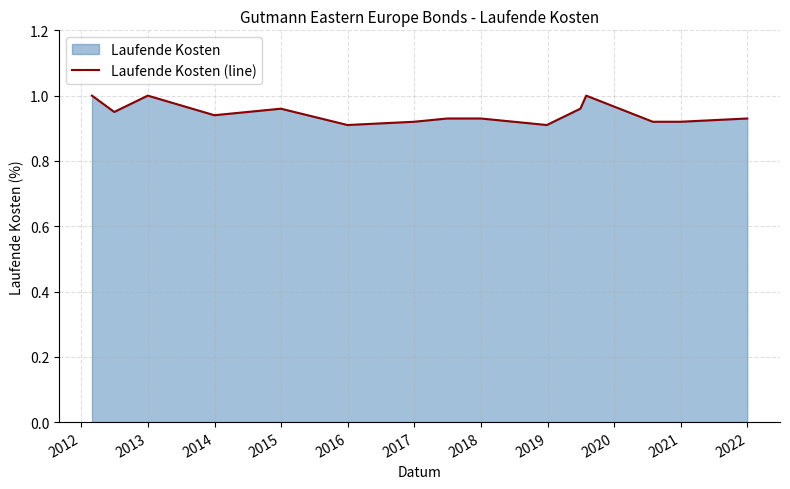

The chart shows a value of 0.9 at 2017. True or false?

True